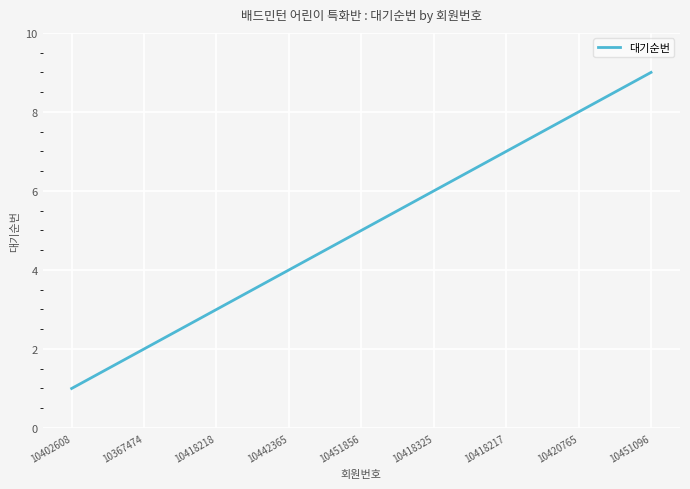

What is the maximum value shown in the chart?

9.0